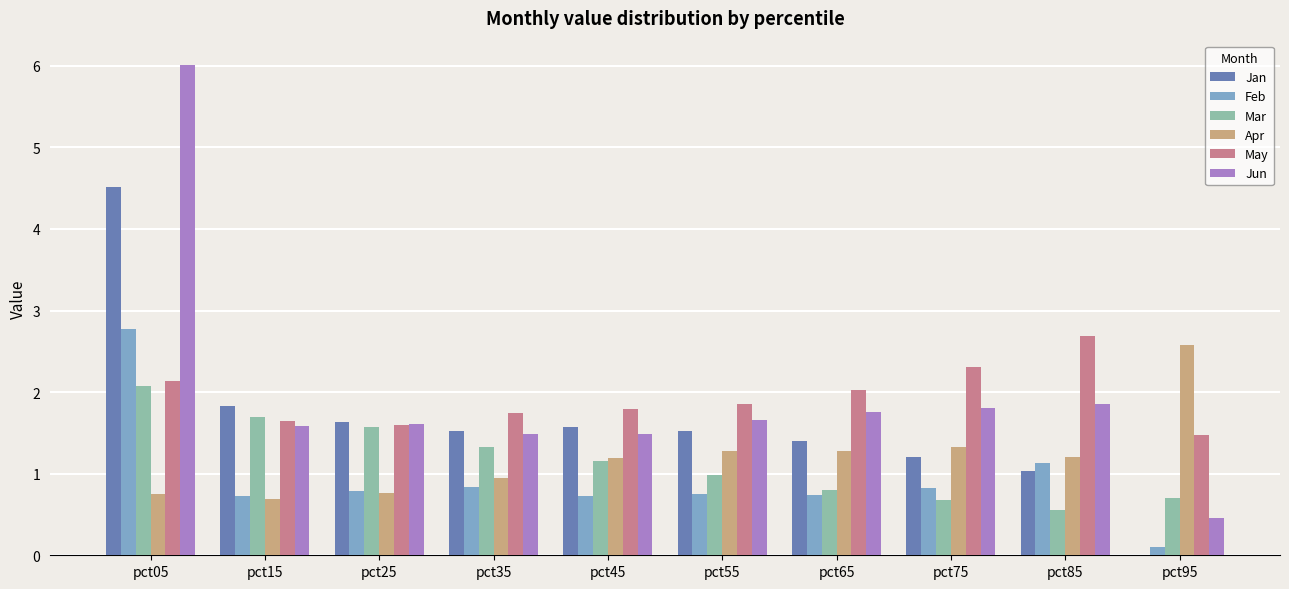

Between pct05 and pct15, which series saw the biggest shift?

Jun